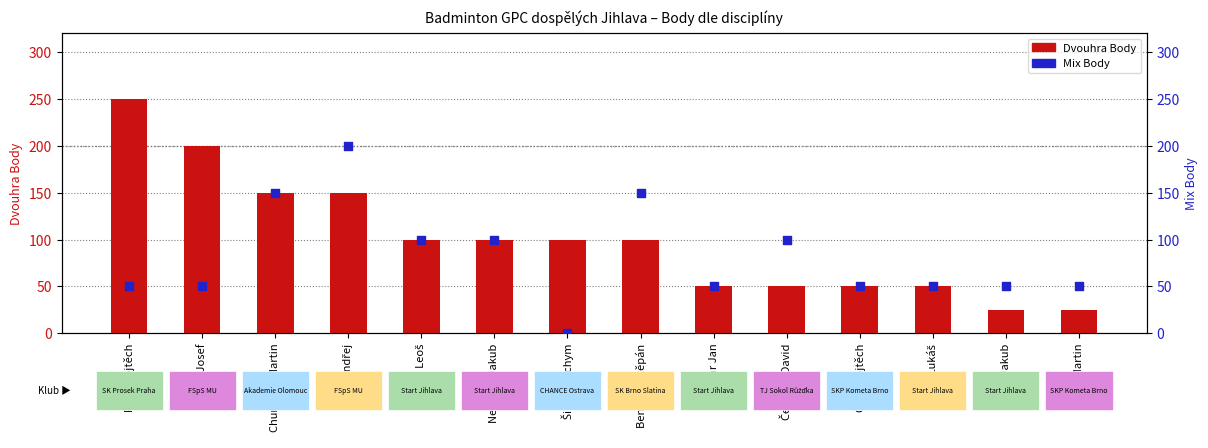

Which series contains the lowest Y value?

Mix Body